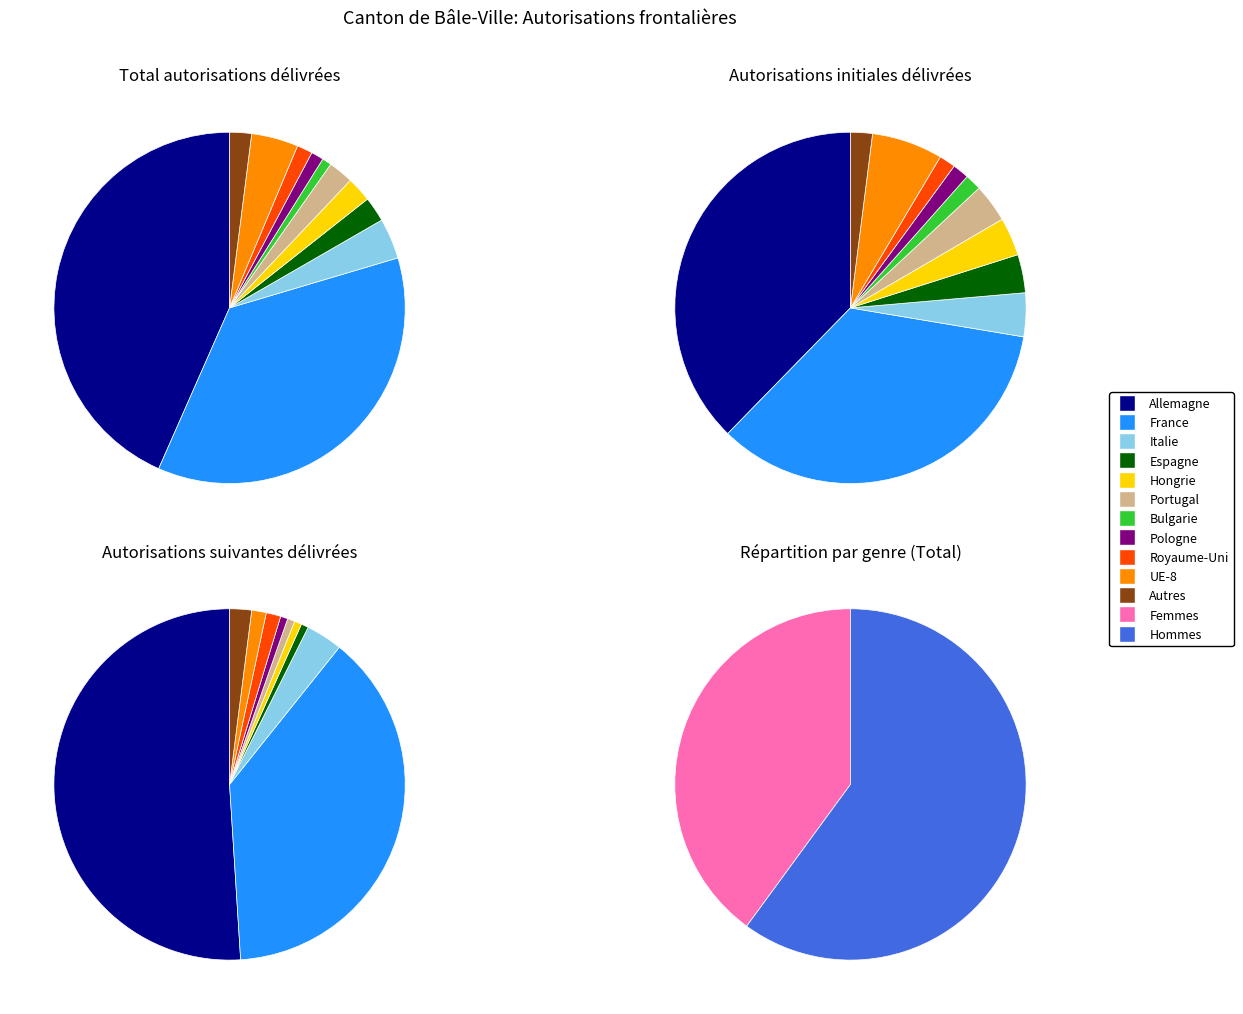

To the nearest percent, what is the difference between the Italie and Bulgarie slice percentages?

3%